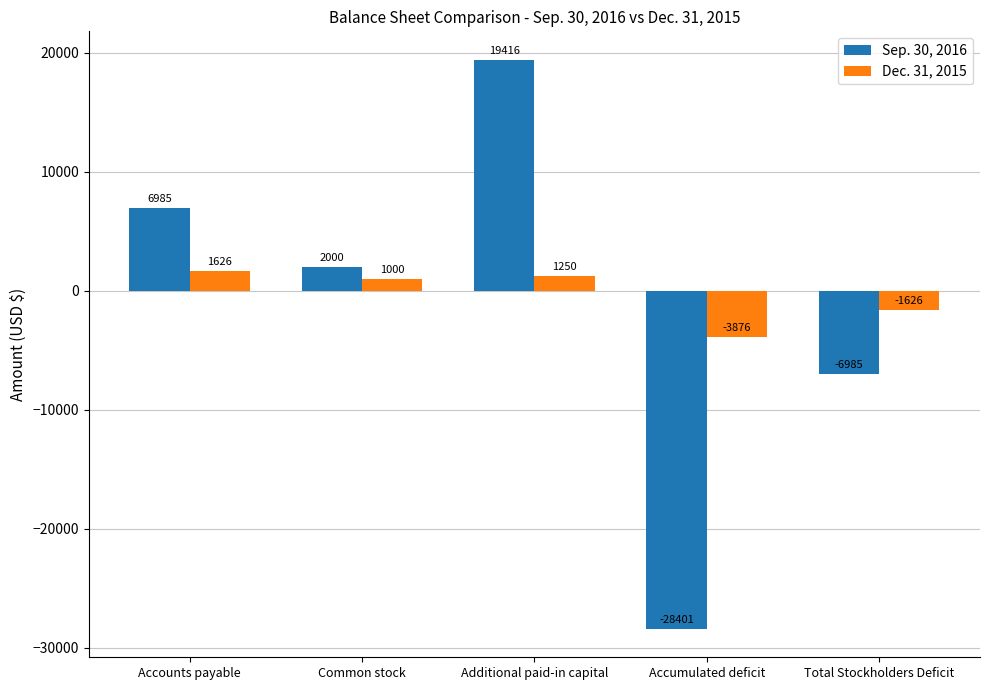

Which series has the widest spread of values?

Sep. 30, 2016